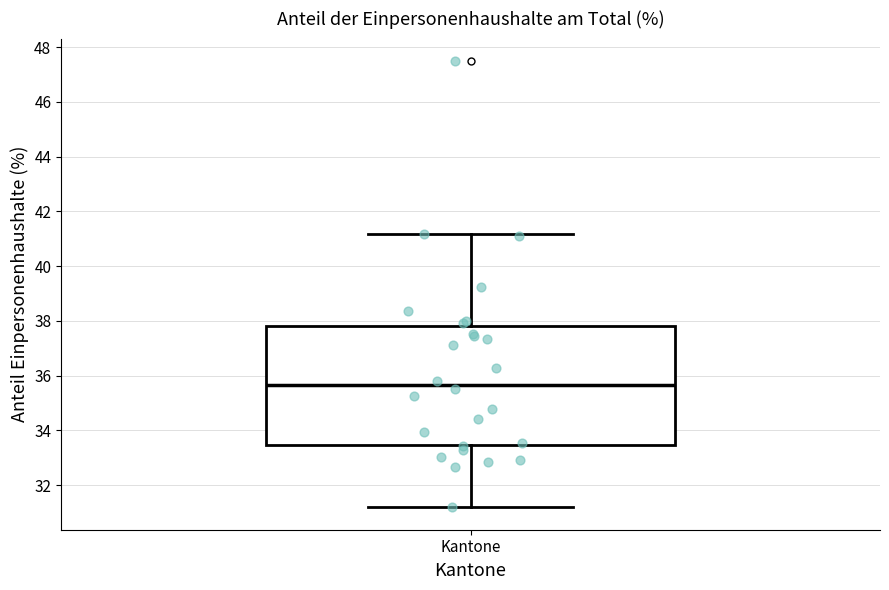

Where is the upper edge of the box for Kantone on the y-axis? The values are not printed on the chart, so give them approximately, as read against the axis.

37.8